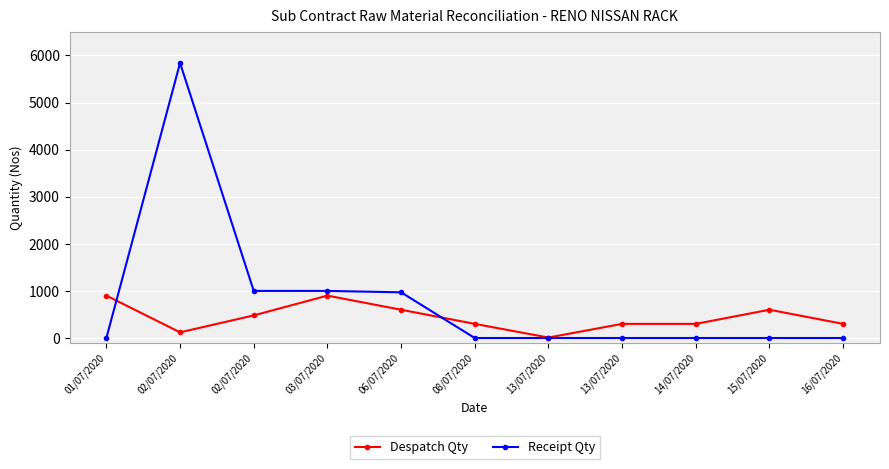

What are all the series names shown in the legend?

Despatch Qty, Receipt Qty